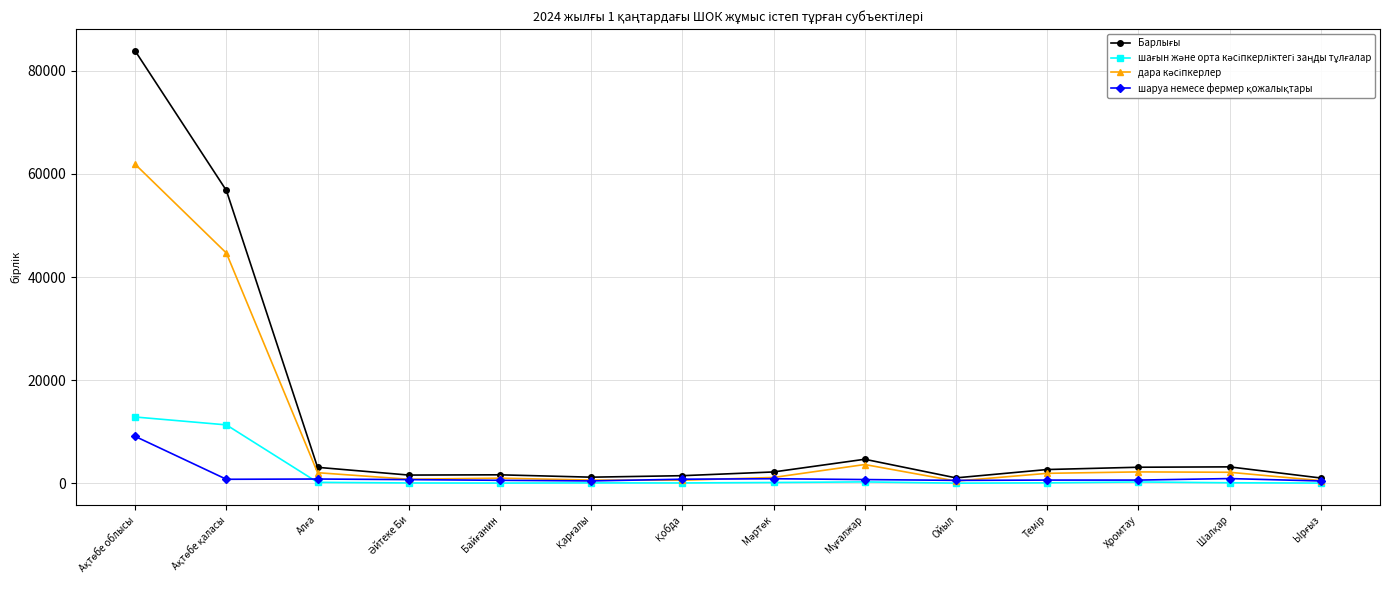

What is the difference between the maximum and minimum values in the шағын және орта кәсіпкерліктегі заңды тұлғалар series?

12823